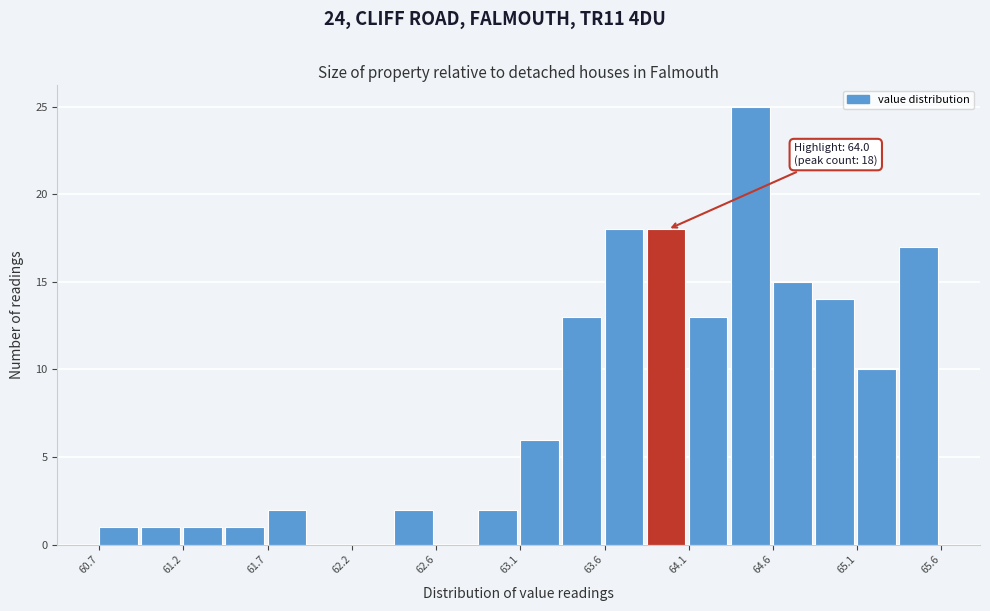

Over which range of the x-axis is the bar tallest?

64.35 to 64.60